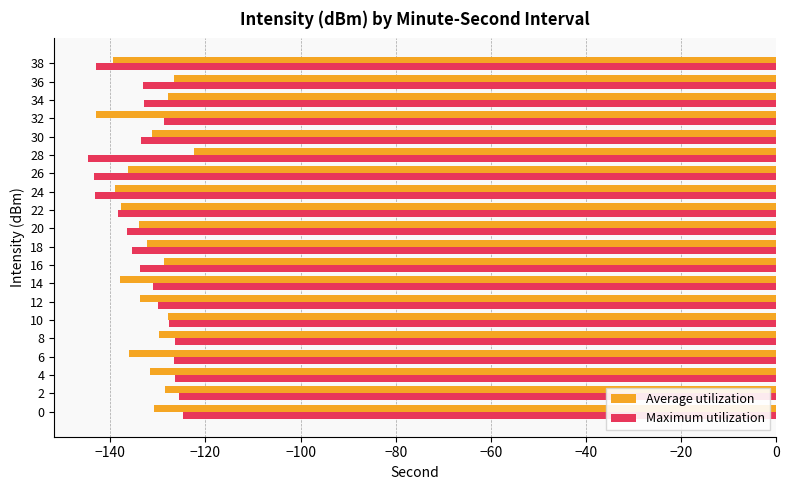

Count the number of data series in this chart.

2